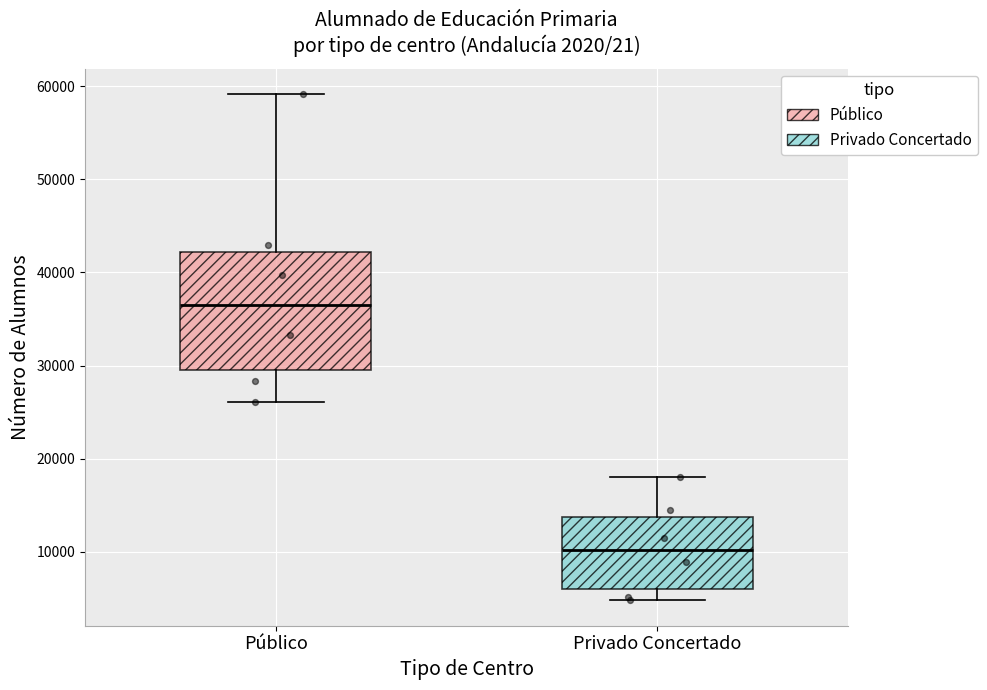

Where does the lower whisker of the box for Público end on the y-axis? The values are not printed on the chart, so give them approximately, as read against the axis.

26000